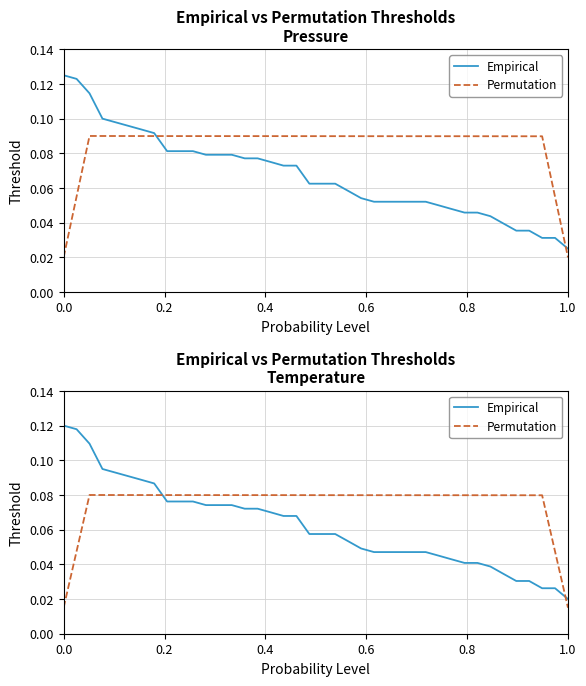

Count the Empirical values in the range 0 to 1.

40